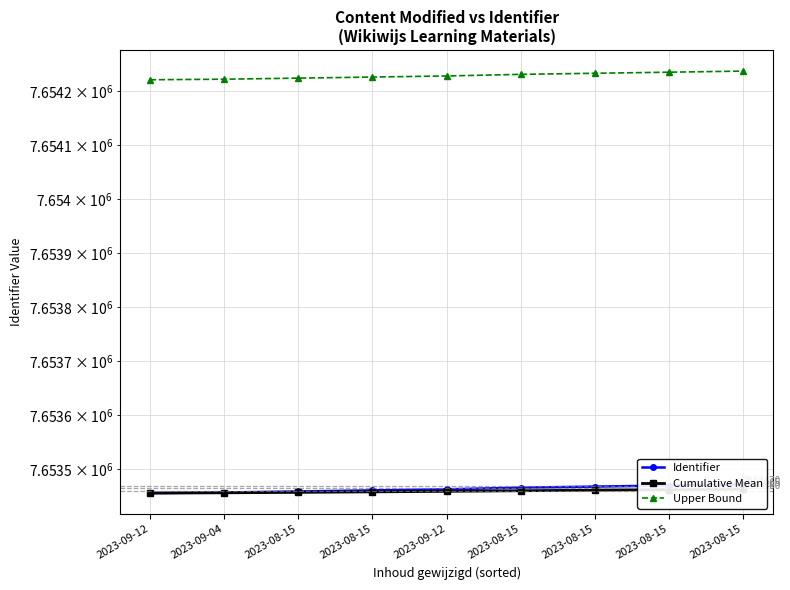

Does the chart display data point markers on the line(s)?

Yes